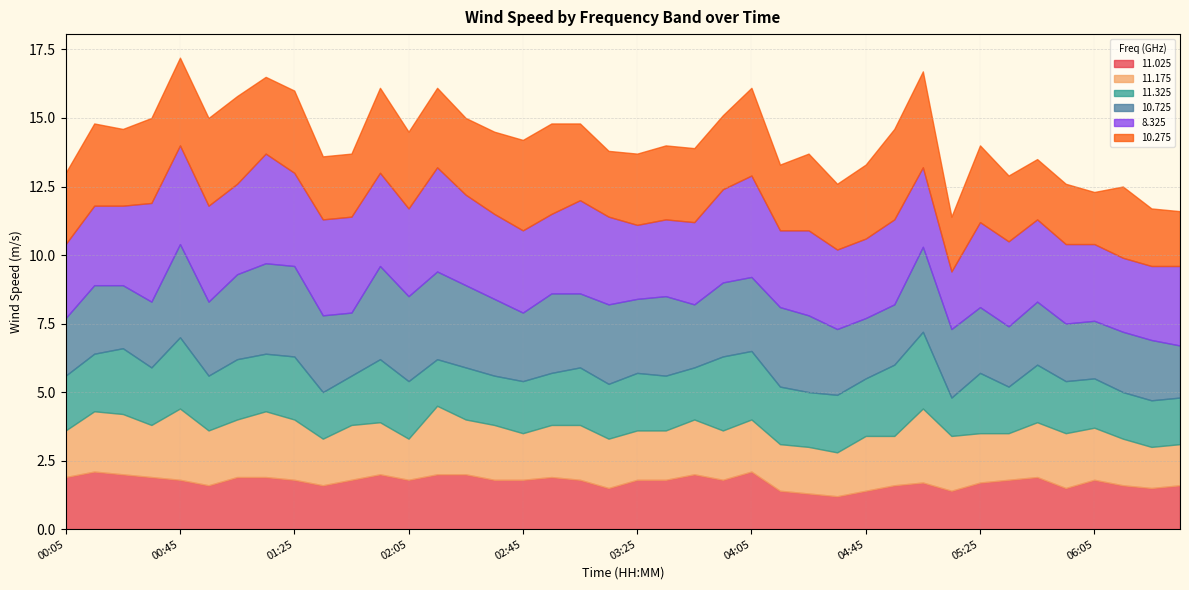

How many interior local valleys does the 8.325 series have?

7